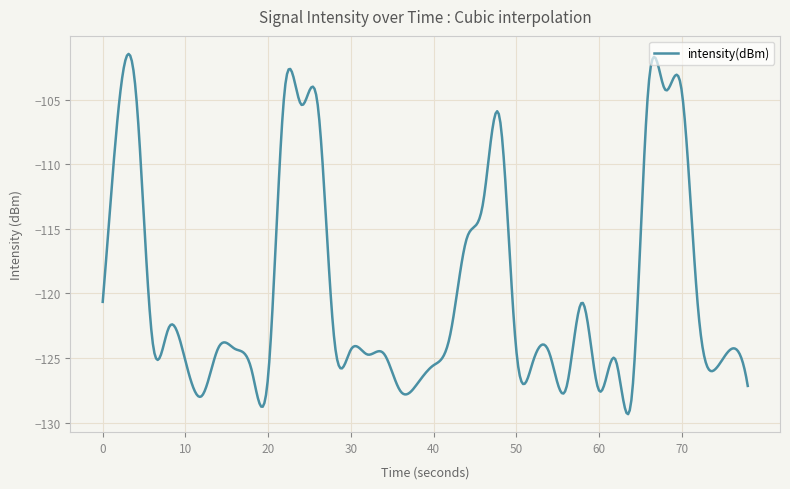

What is the maximum value shown in the chart?

-101.5